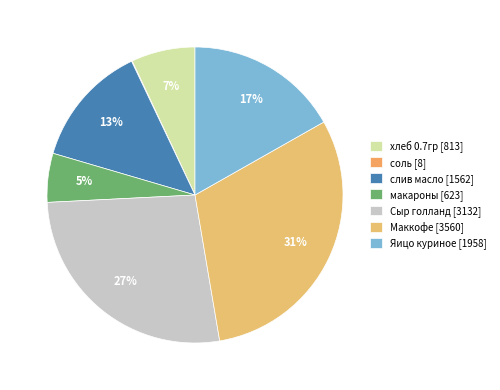

What is the ratio of the value at слив масло to the value at соль?

182.9